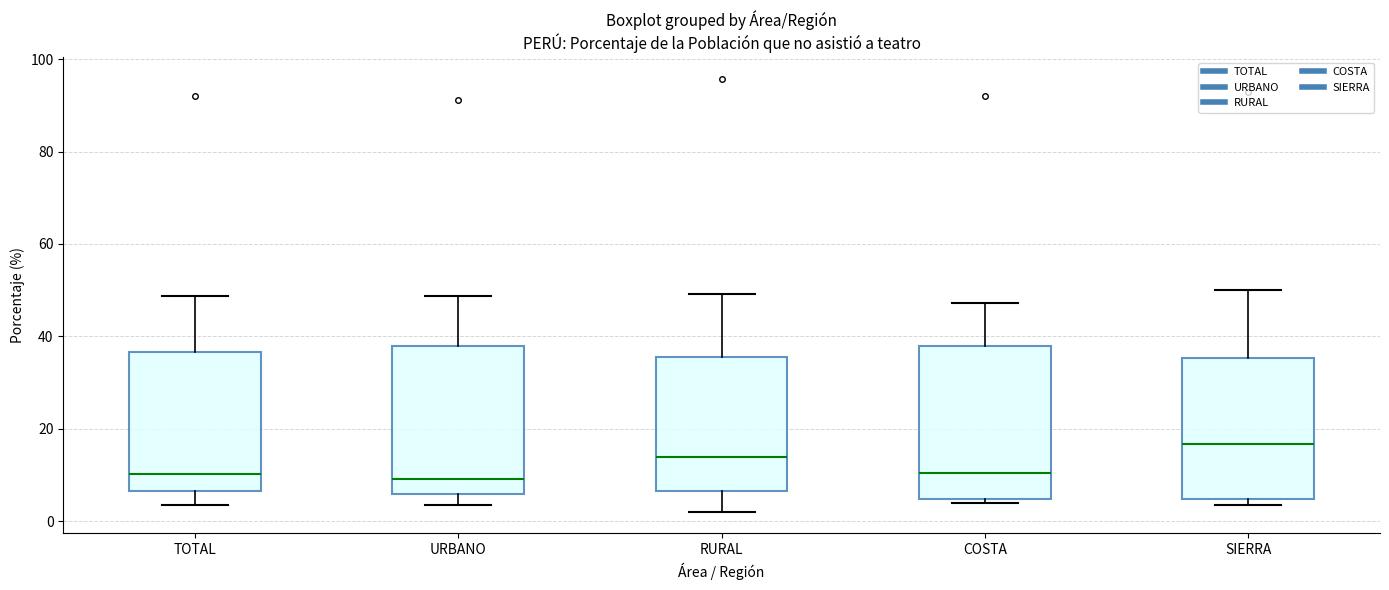

Reading left to right, transcribe this box plot: for each box, give where its median line is, the range the box spans, and where its two whiskers end, as read against the y-axis. The values are not printed on the chart, so give them approximately, as read against the axis.

TOTAL: median 10, box 6 to 36, whiskers 4 to 48
URBANO: median 10, box 6 to 38, whiskers 4 to 48
RURAL: median 14, box 6 to 36, whiskers 2 to 50
COSTA: median 10, box 4 to 38, whiskers 4 (just below the box's lower edge) to 48
SIERRA: median 16, box 4 to 36, whiskers 4 (just below the box's lower edge) to 50